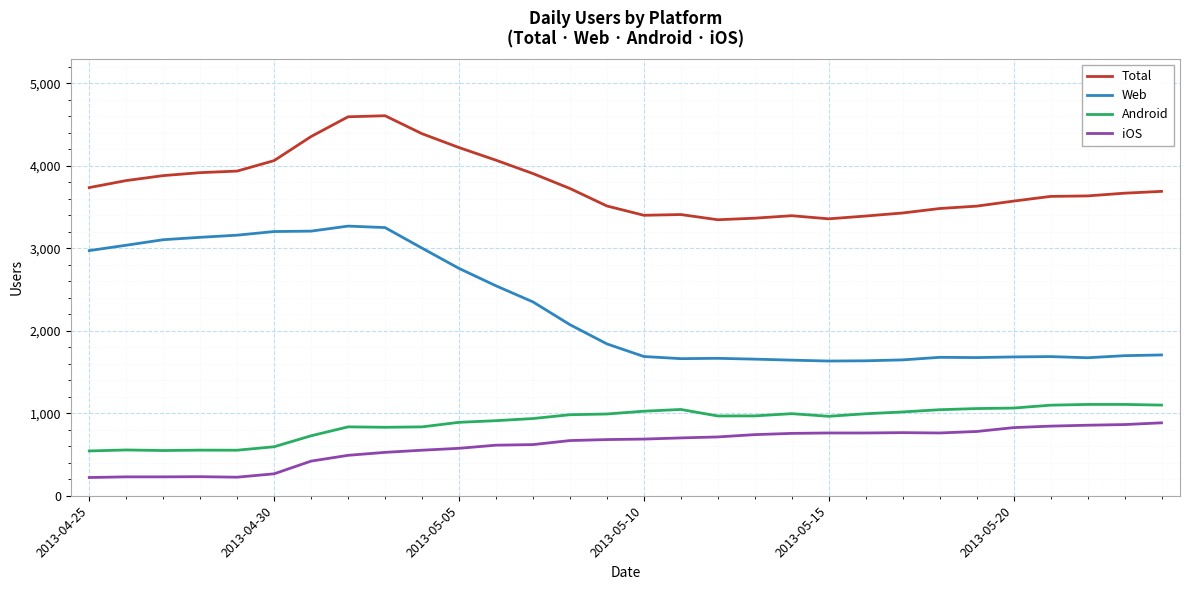

Which series has the largest total across all categories?

Total